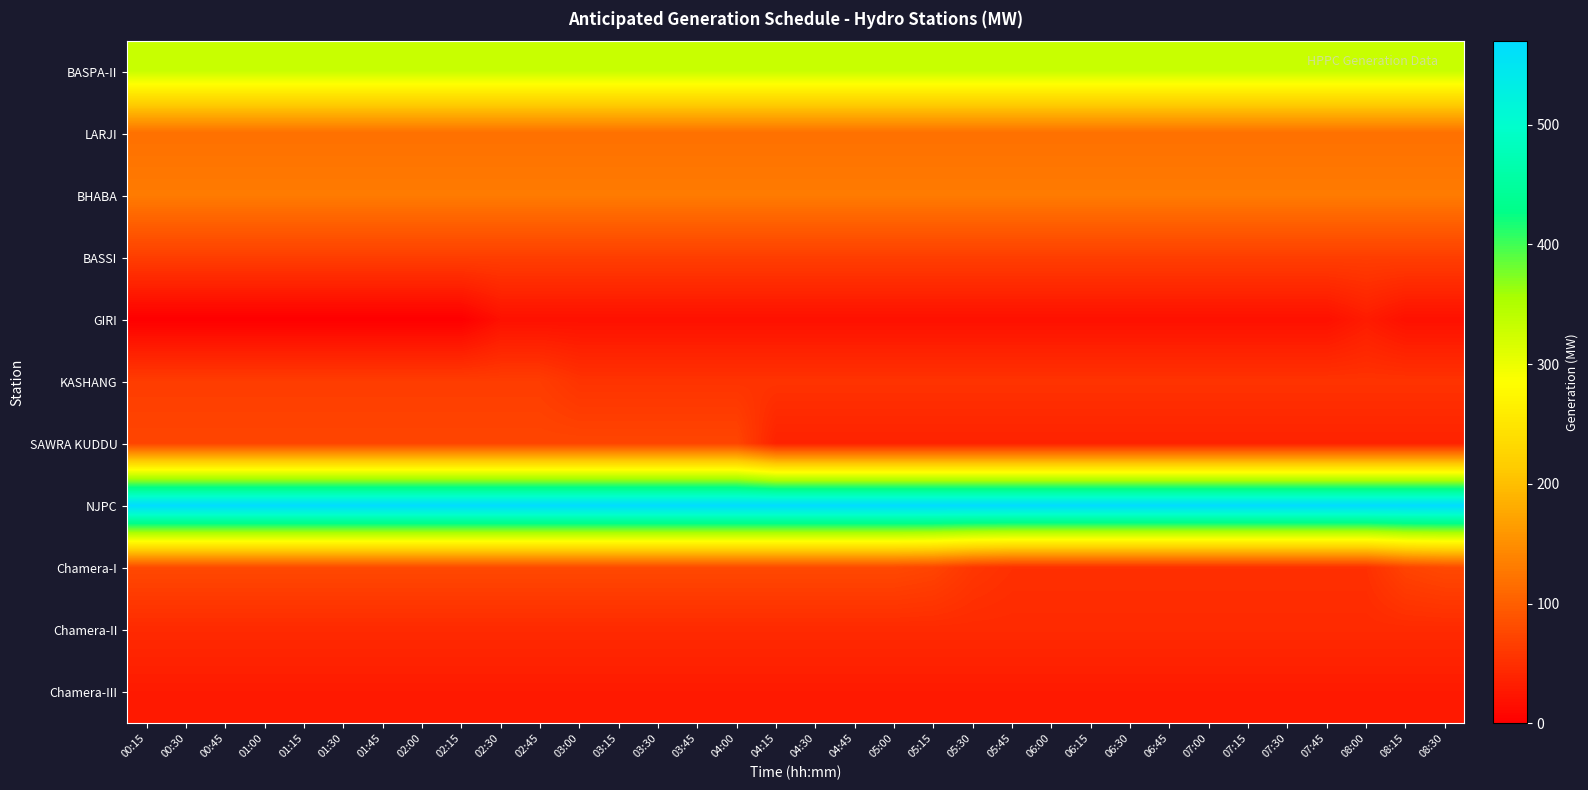

Which has a higher value, 04:30 or 04:15?

04:30